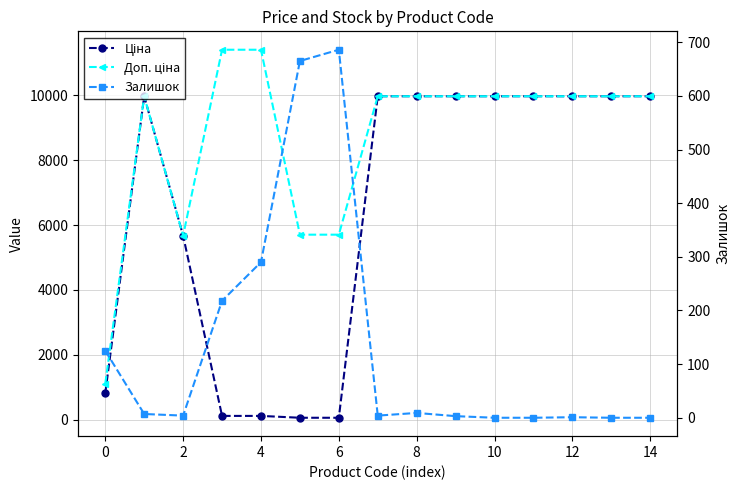

The Залишок series shows 0.0 at 14. True or false?

True